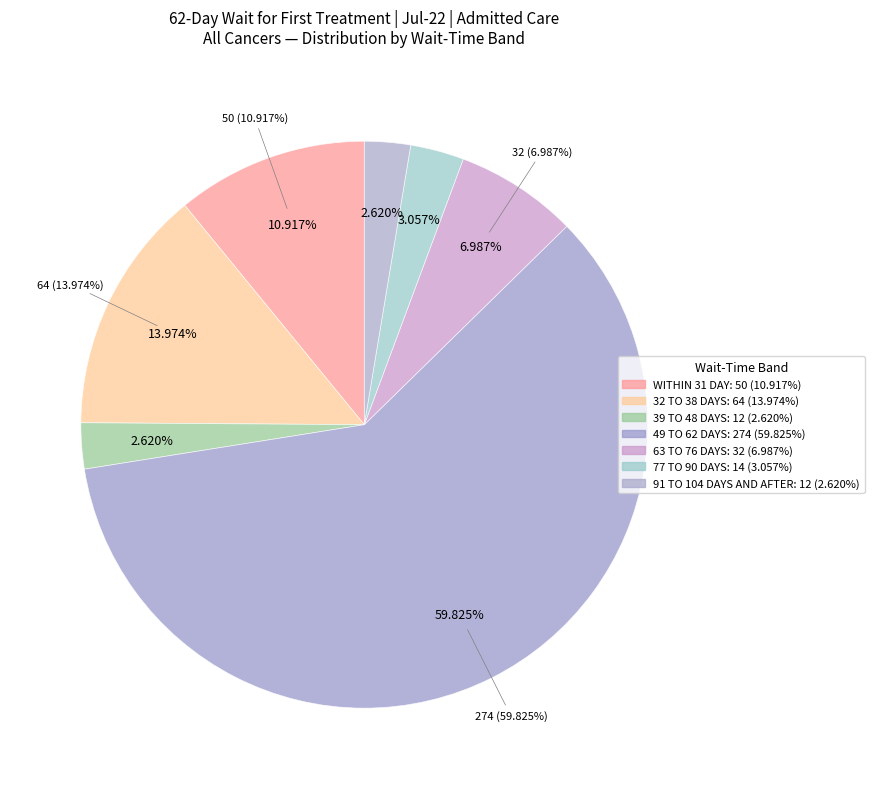

True or false: WITHIN 31 DAY accounts for 39% of the total.

False